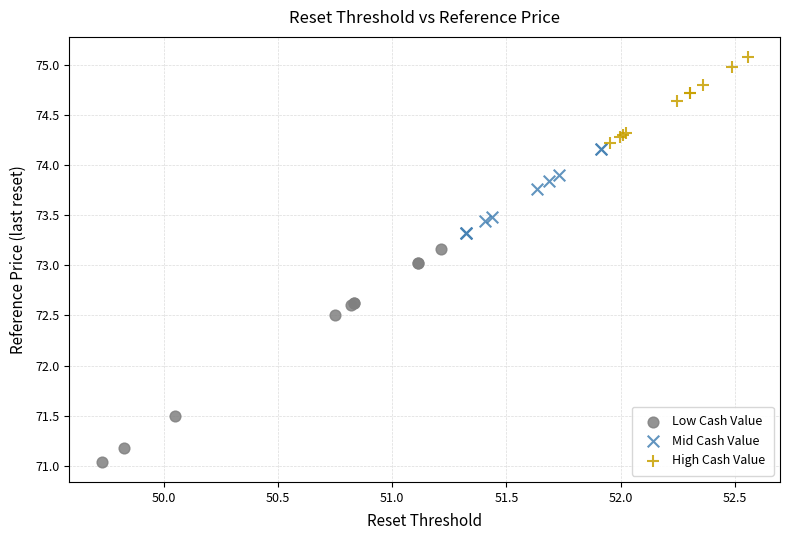

Which series reaches the maximum Y coordinate?

High Cash Value